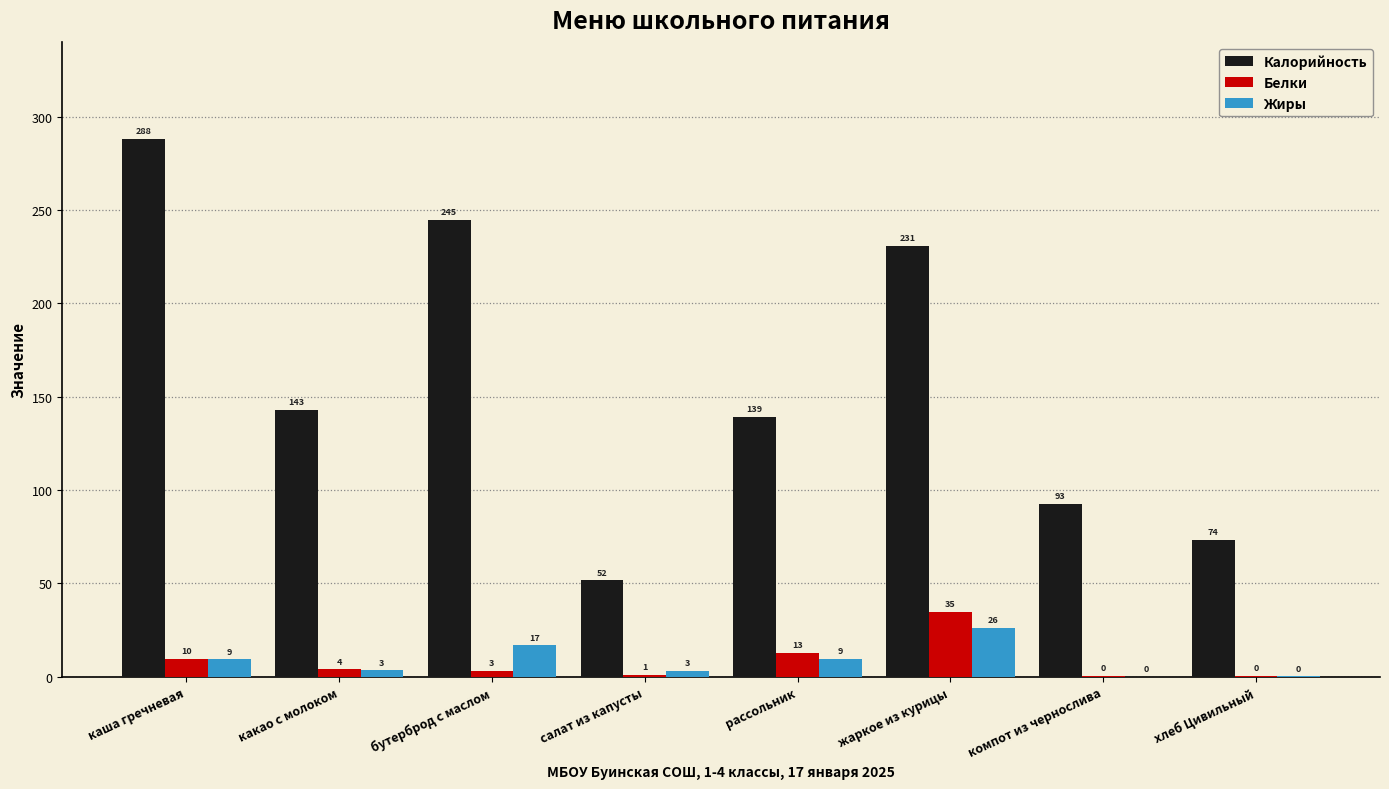

What is the average value of the Жиры series?

8.6